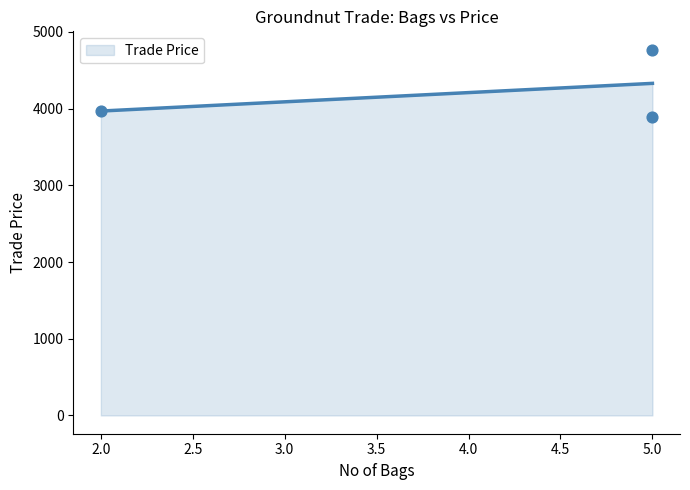

What is the change in value from 2 to 5?

+801.0